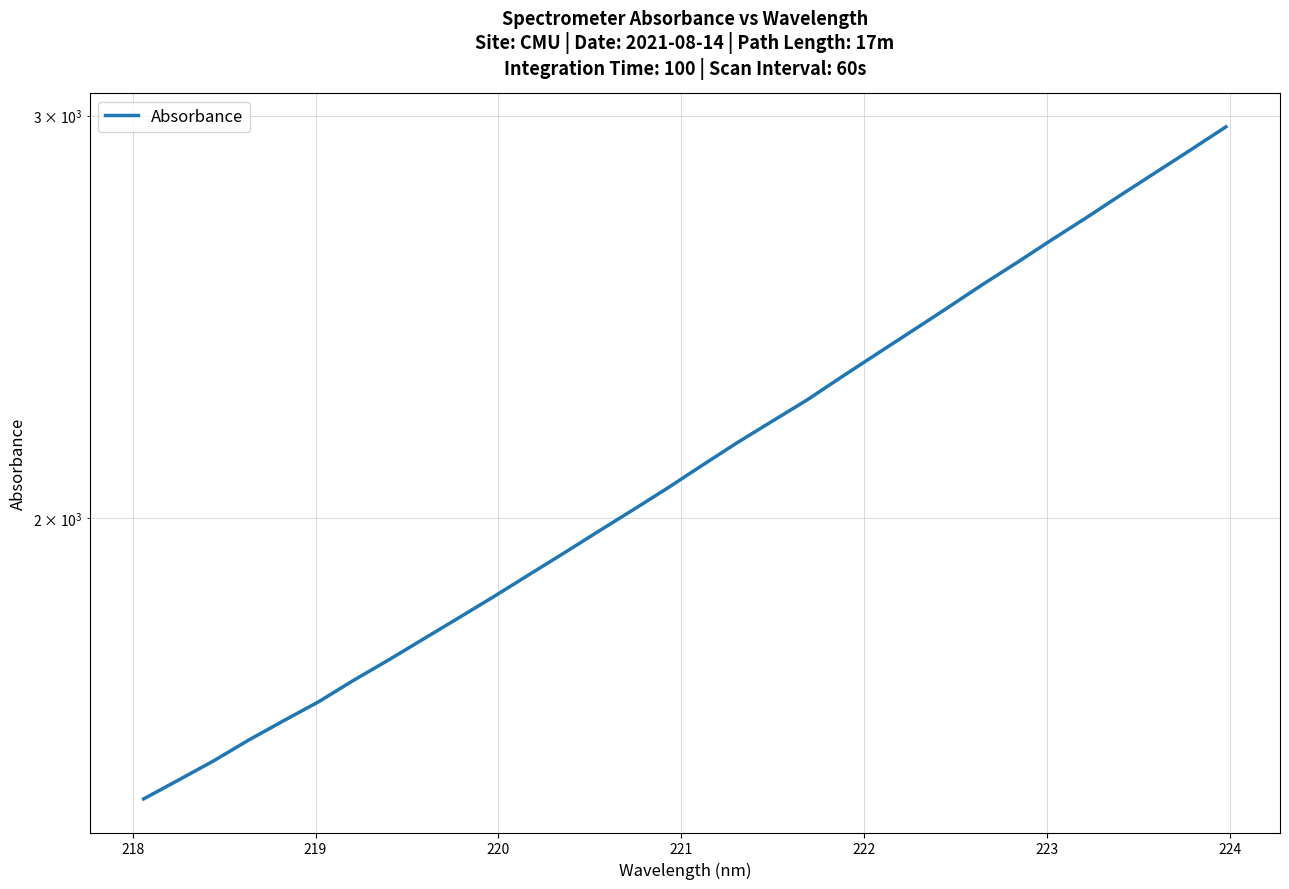

What is the smallest value displayed?

1508.3